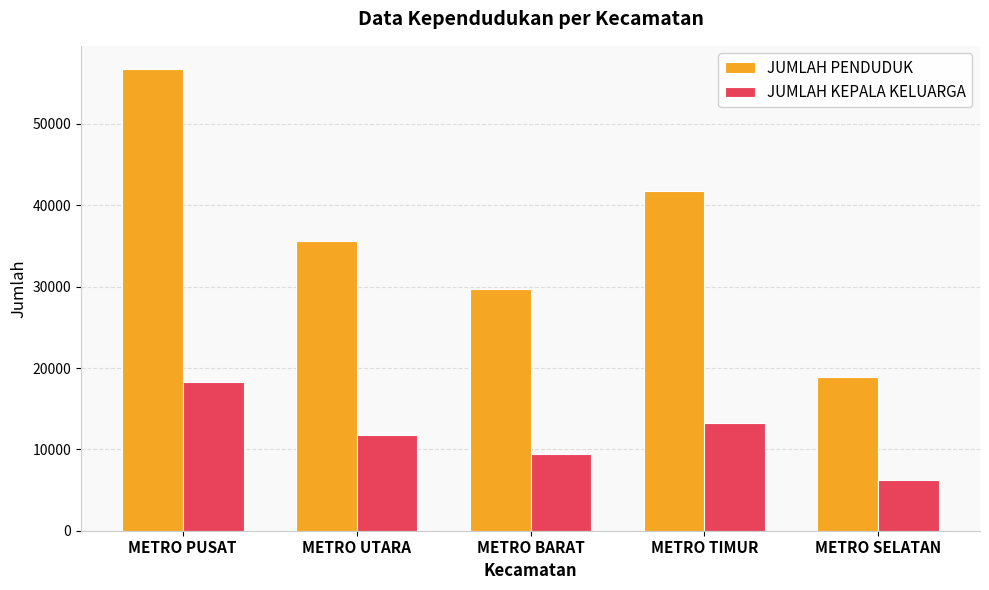

What is the label of the 4th bar from the right?

METRO UTARA